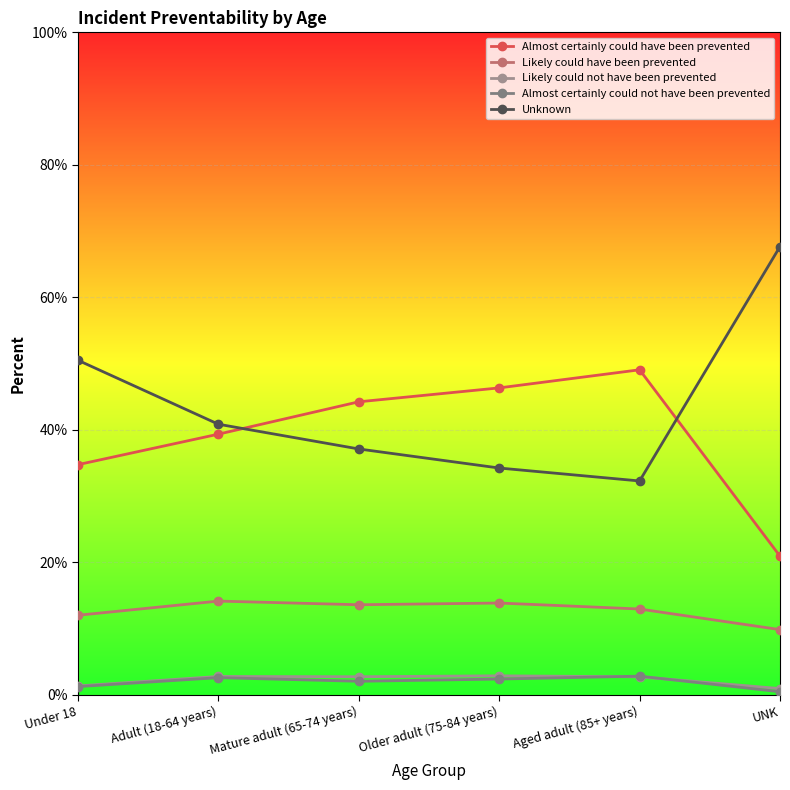

Rank the series by their maximum value, from highest to lowest.

Unknown, Almost certainly could have been prevented, Likely could have been prevented, Likely could not have been prevented, Almost certainly could not have been prevented